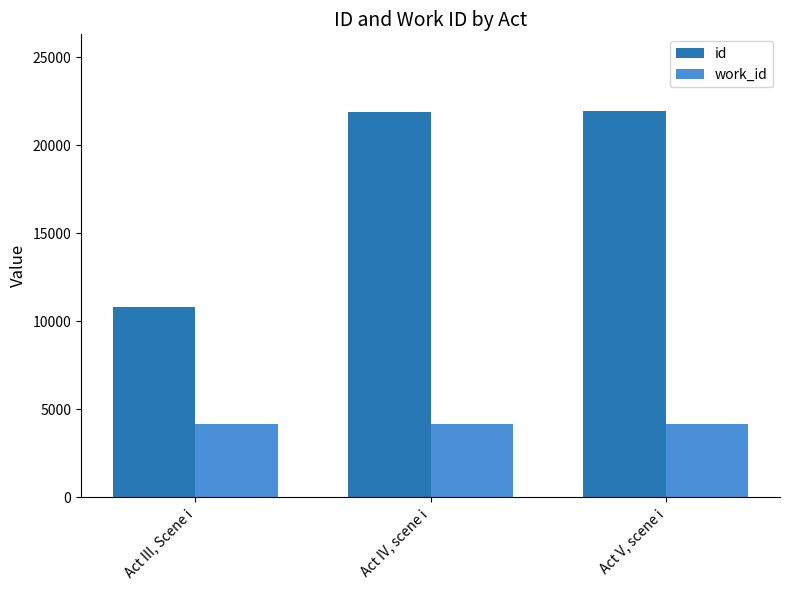

At which label is id closest to 16380?

Act IV, scene i